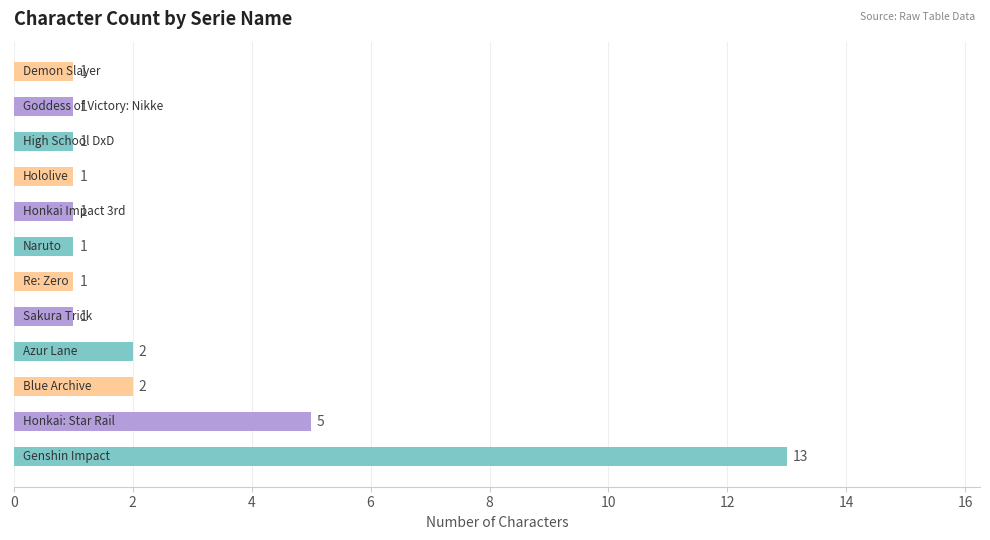

What is the sum of all values?

30